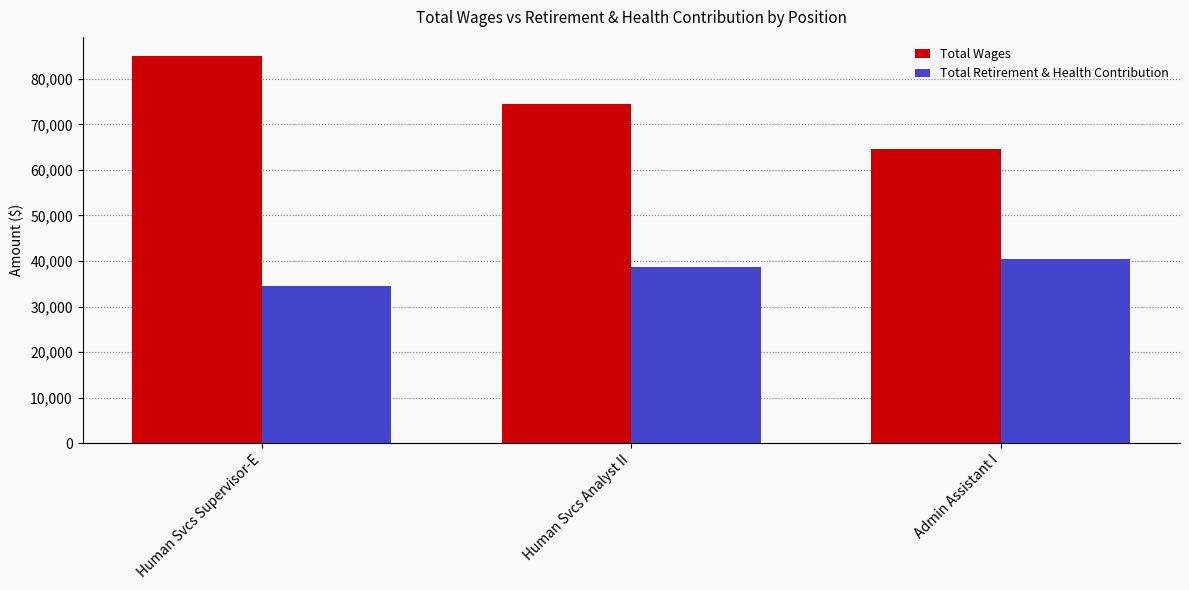

Between Human Svcs Supervisor-E and Human Svcs Analyst II, which series saw the biggest shift?

Total Wages